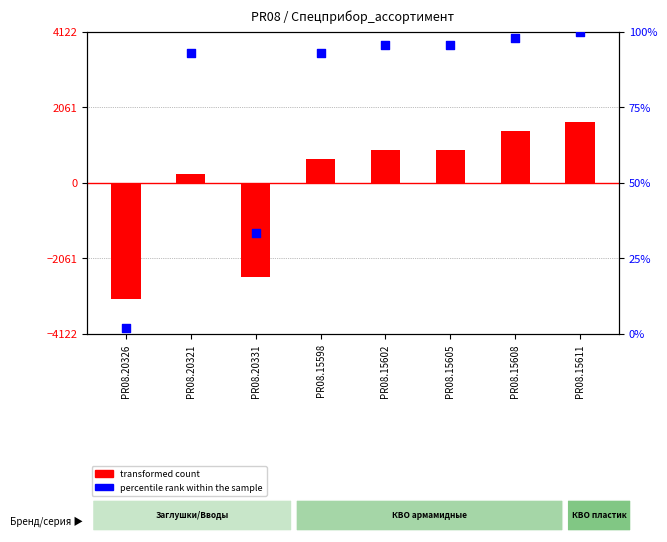

Which series has the largest total across all categories?

percentile rank within the sample